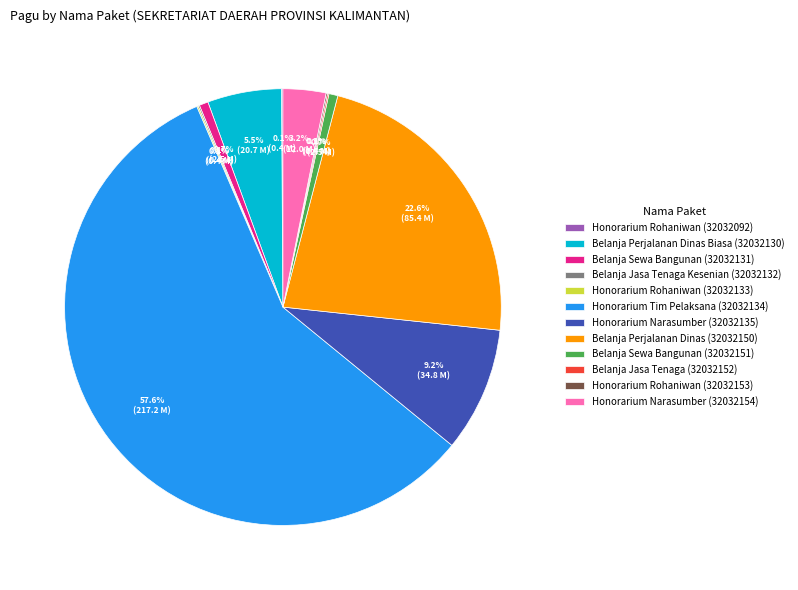

What percentage is the Honorarium Narasumber (32032135) slice, to the nearest percent?

9%